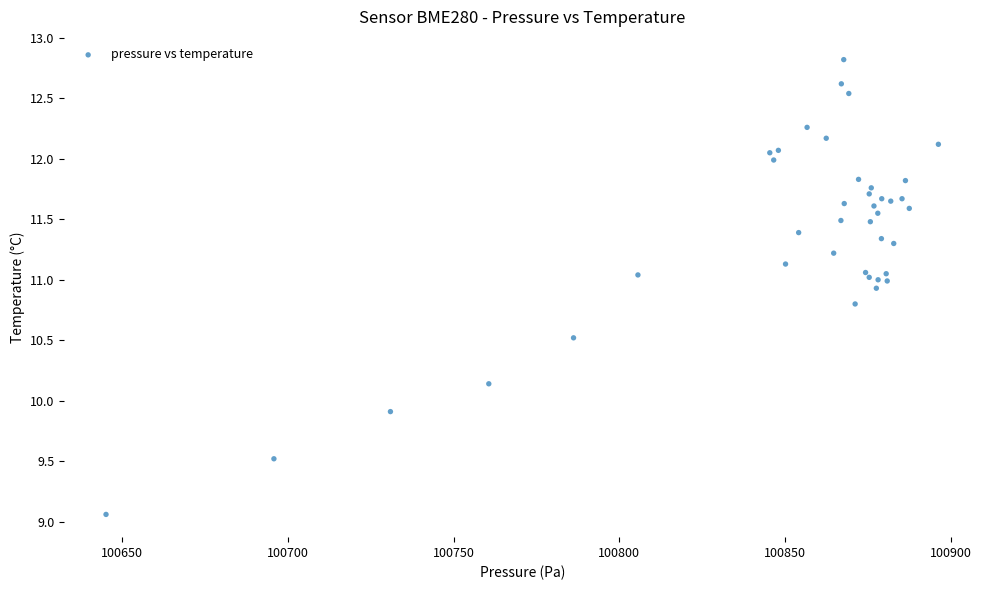

What Y value in the scatter plot is closest to 10?

9.9